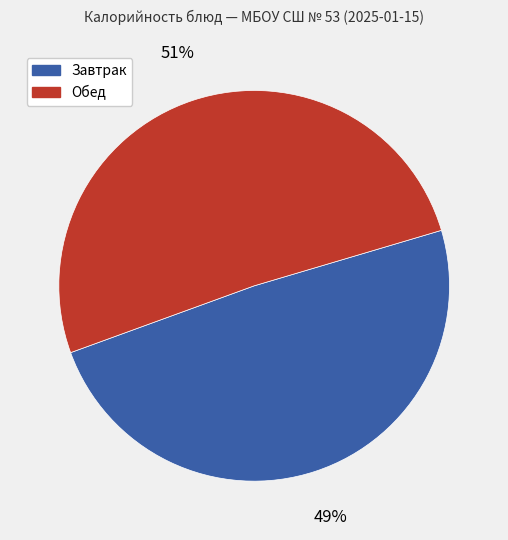

Count the number of slices in the pie.

2